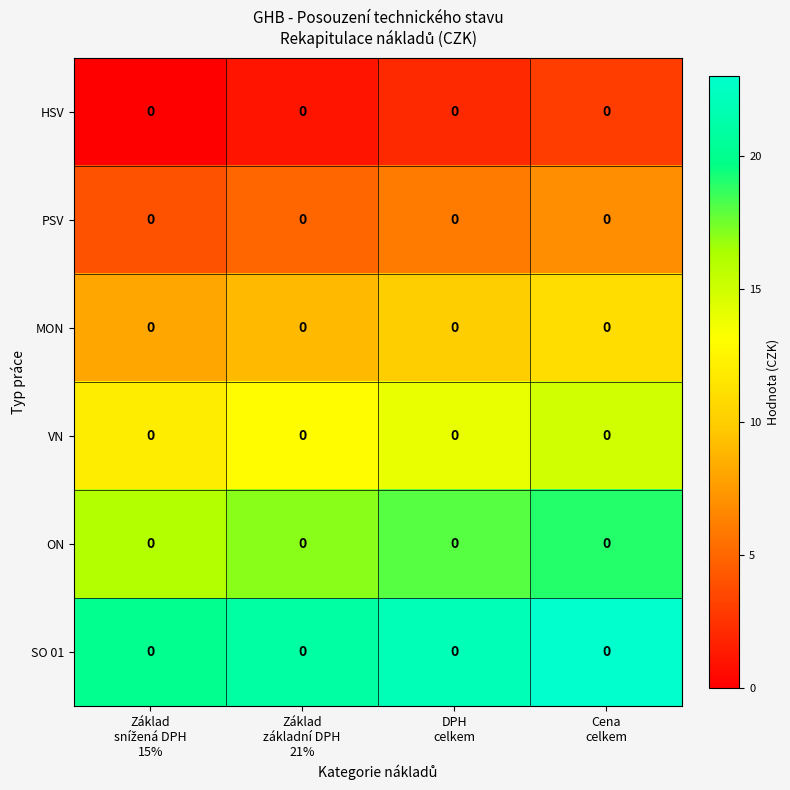

The value of MON at Základ základní DPH 21% is 6. True or false?

False